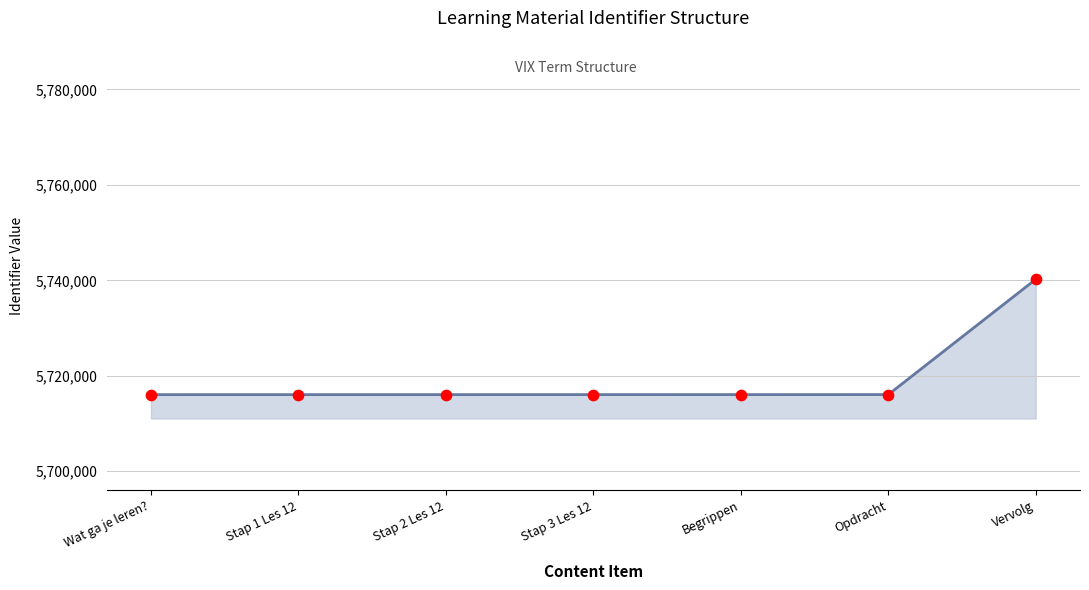

What is the ratio of the value at Begrippen to the value at Stap 1 Les 12?

1.0